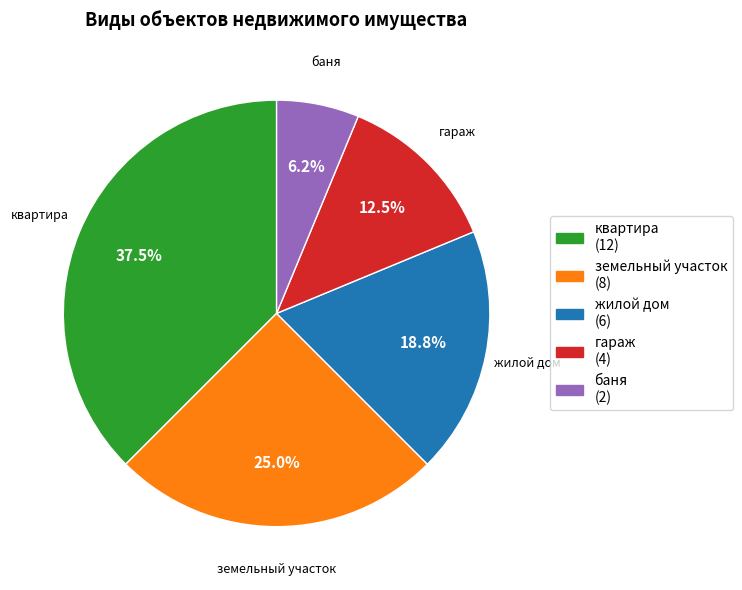

Combined, what portion of the pie is жилой дом and баня?

25.0%